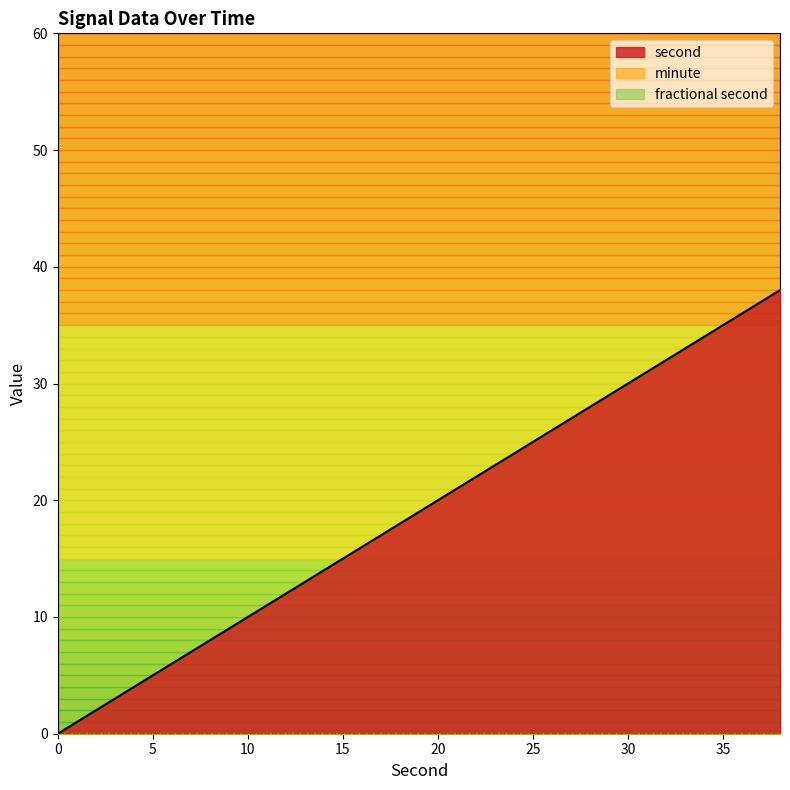

Does the chart display data point markers on the line(s)?

No